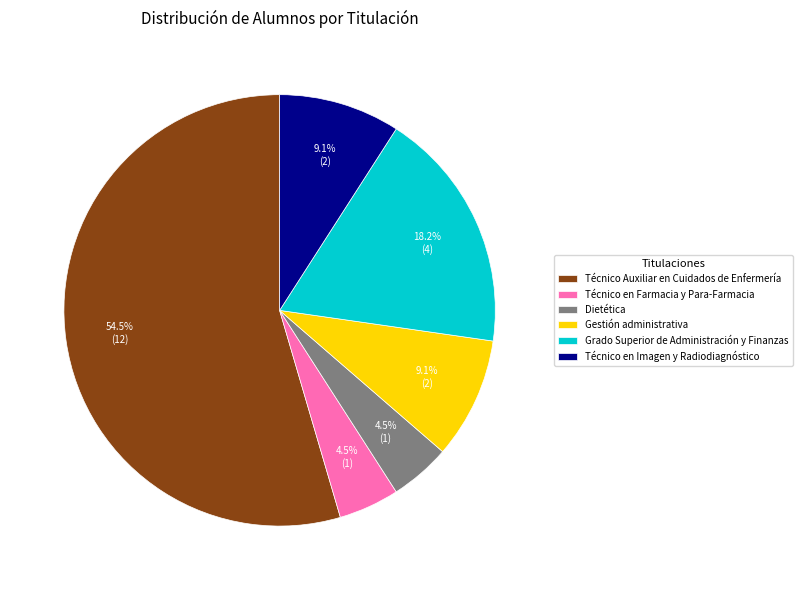

Which category has the biggest portion of the pie?

Técnico Auxiliar en Cuidados de Enfermería